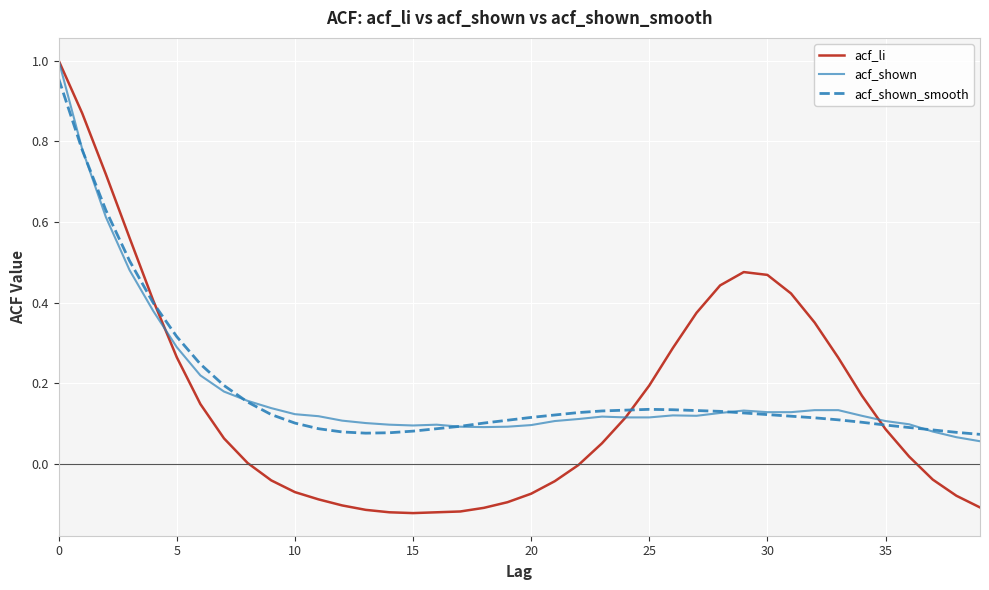

True or false: acf_shown_smooth and acf_shown cross at least once.

True